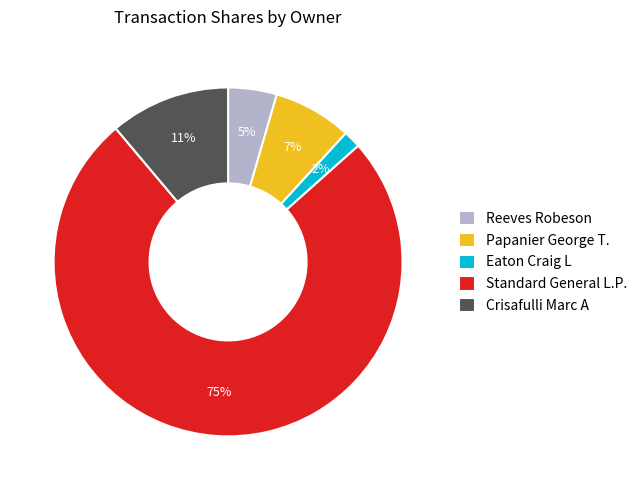

To the nearest percent, what is the difference between the Crisafulli Marc A and Standard General L.P. slice percentages?

64%